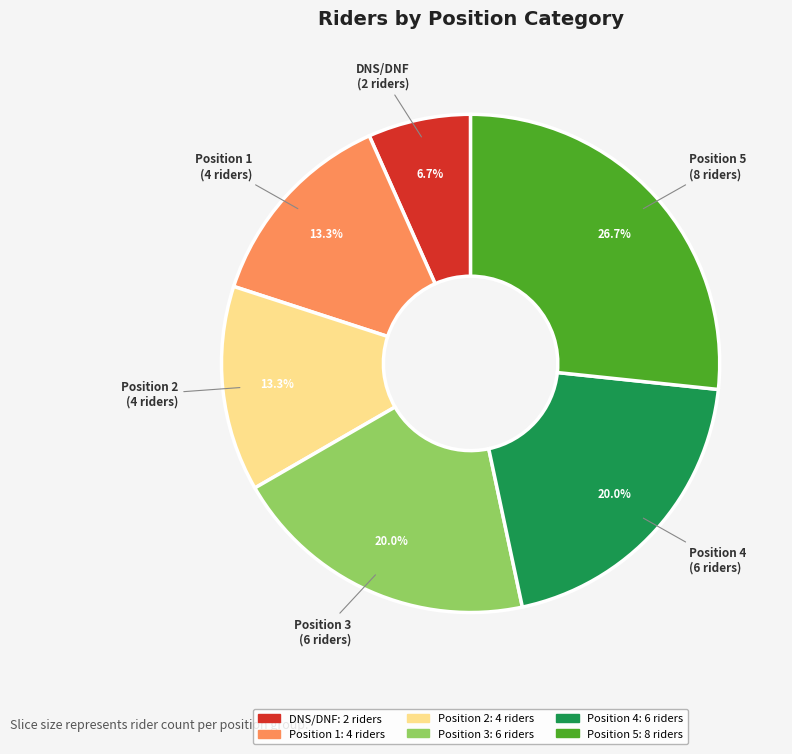

Is there any slice that represents more than half of the pie?

No